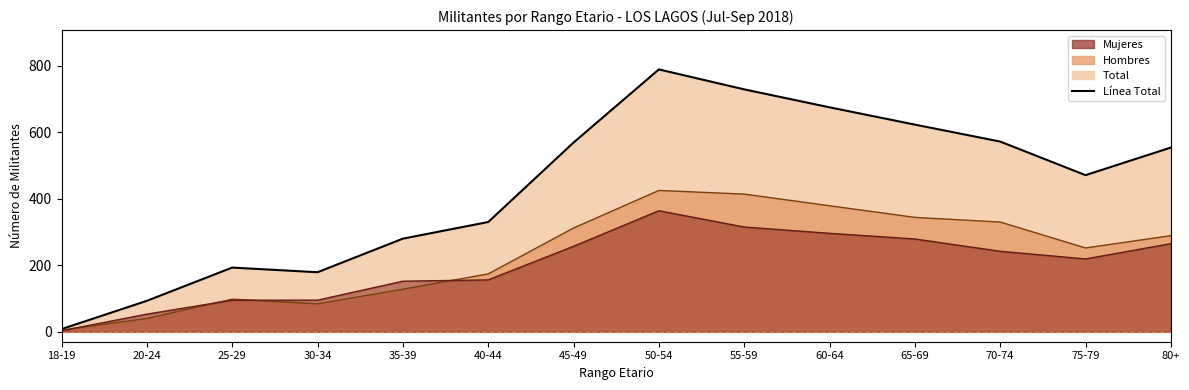

Between 30-34 and 20-24, which is larger?

30-34